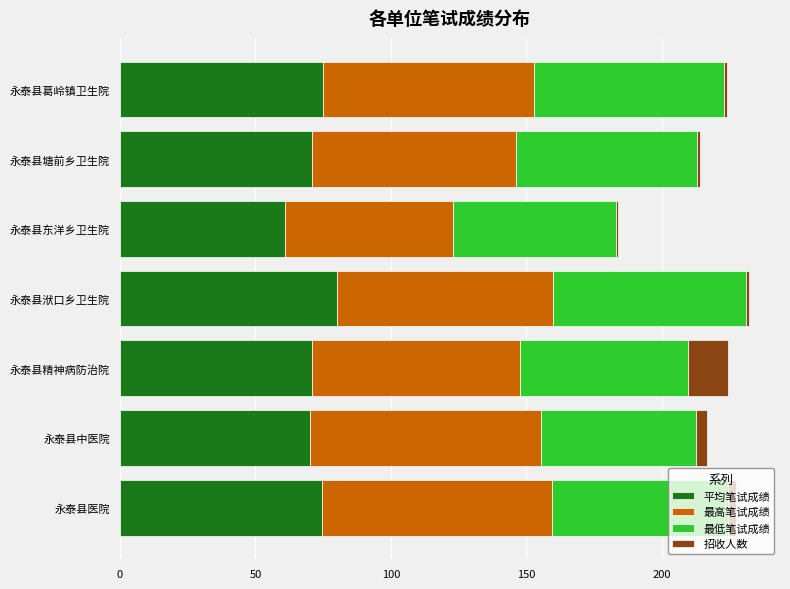

The value of 平均笔试成绩 at 永泰县中医院 is 70.2. True or false?

True